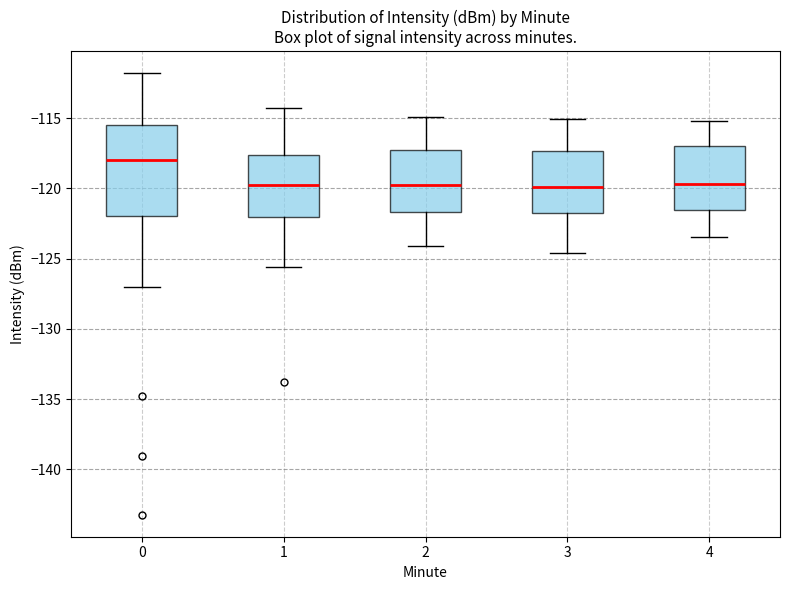

Reading left to right, transcribe this box plot: for each box, give where its median line is, the range the box spans, and where its two whiskers end, as read against the y-axis. The values are not printed on the chart, so give them approximately, as read against the axis.

0: median -118.0, box -122.0 to -115.5, whiskers -127.0 to -112.0
1: median -119.5, box -122.0 to -117.5, whiskers -125.5 to -114.5
2: median -119.5, box -121.5 to -117.5, whiskers -124.0 to -115.0
3: median -120.0, box -122.0 to -117.5, whiskers -124.5 to -115.0
4: median -119.5, box -121.5 to -117.0, whiskers -123.5 to -115.0